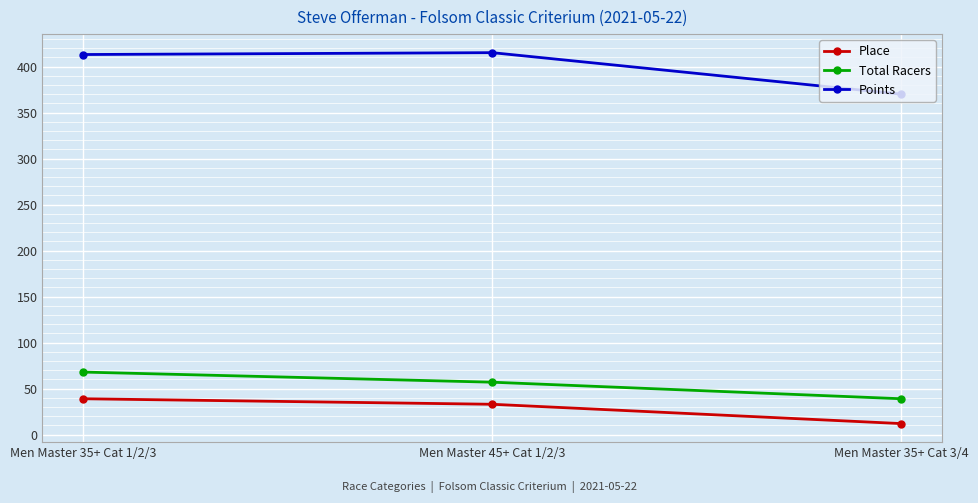

How many series are shown in this chart?

3